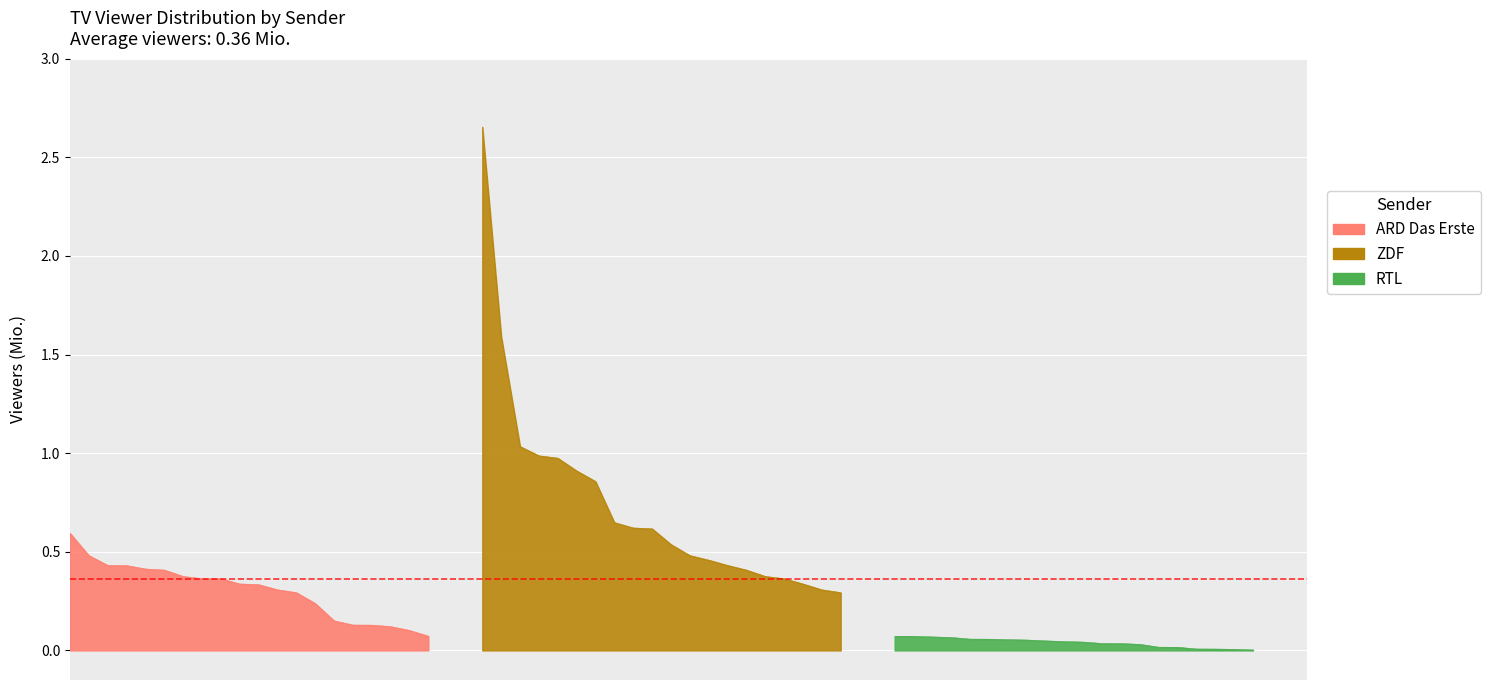

Which category has the lowest value in the ARD Das Erste series?

2